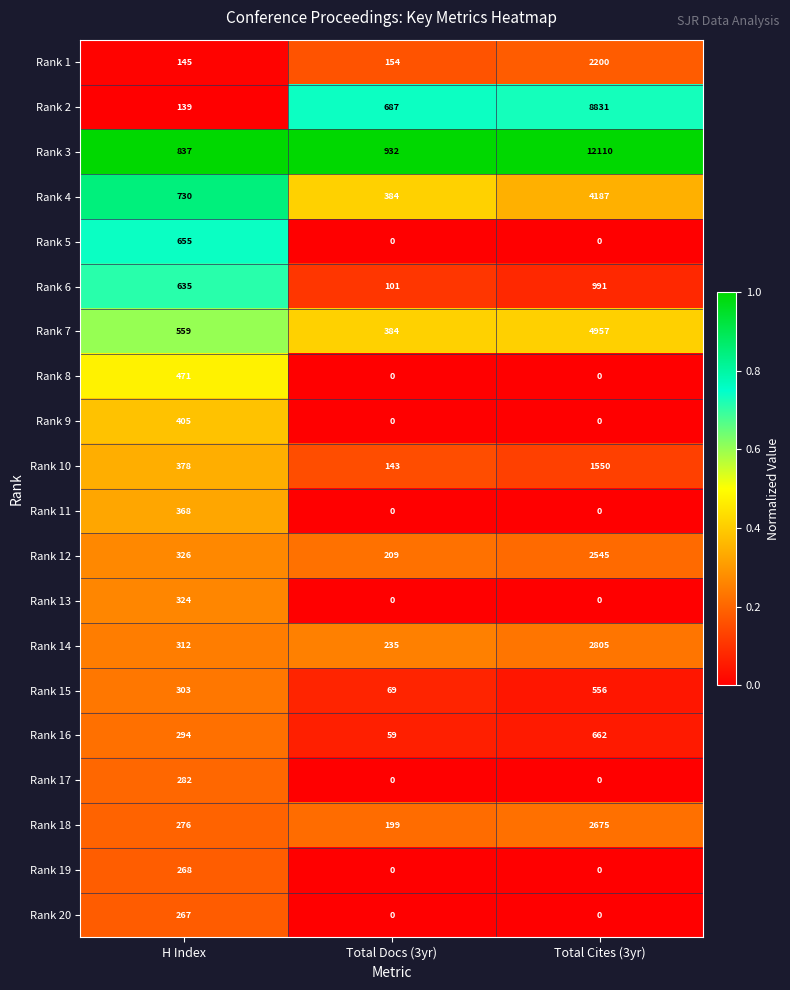

Count the number of categories in the chart.

3